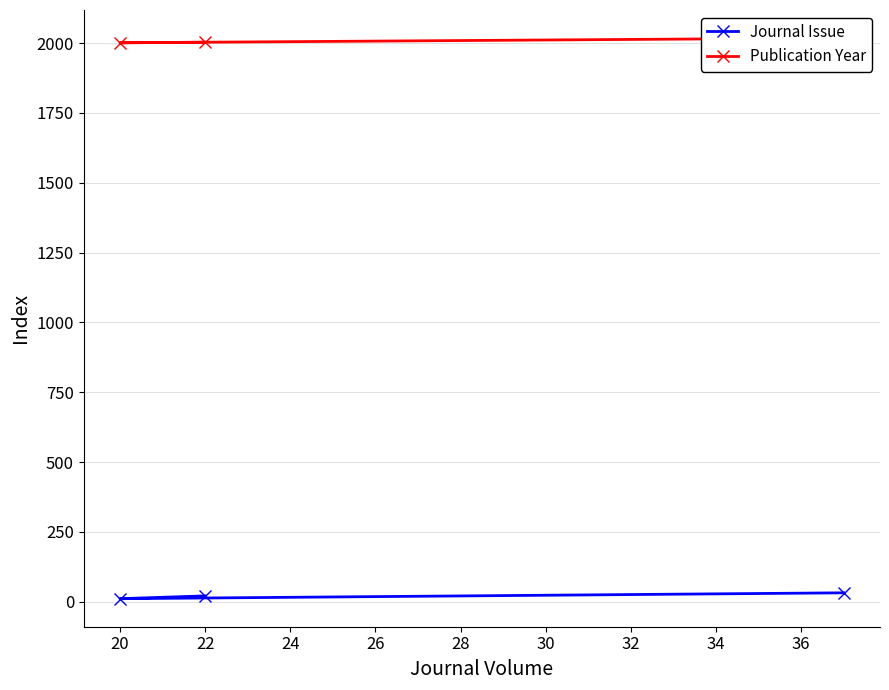

What is the sum of all Journal Issue values?

64